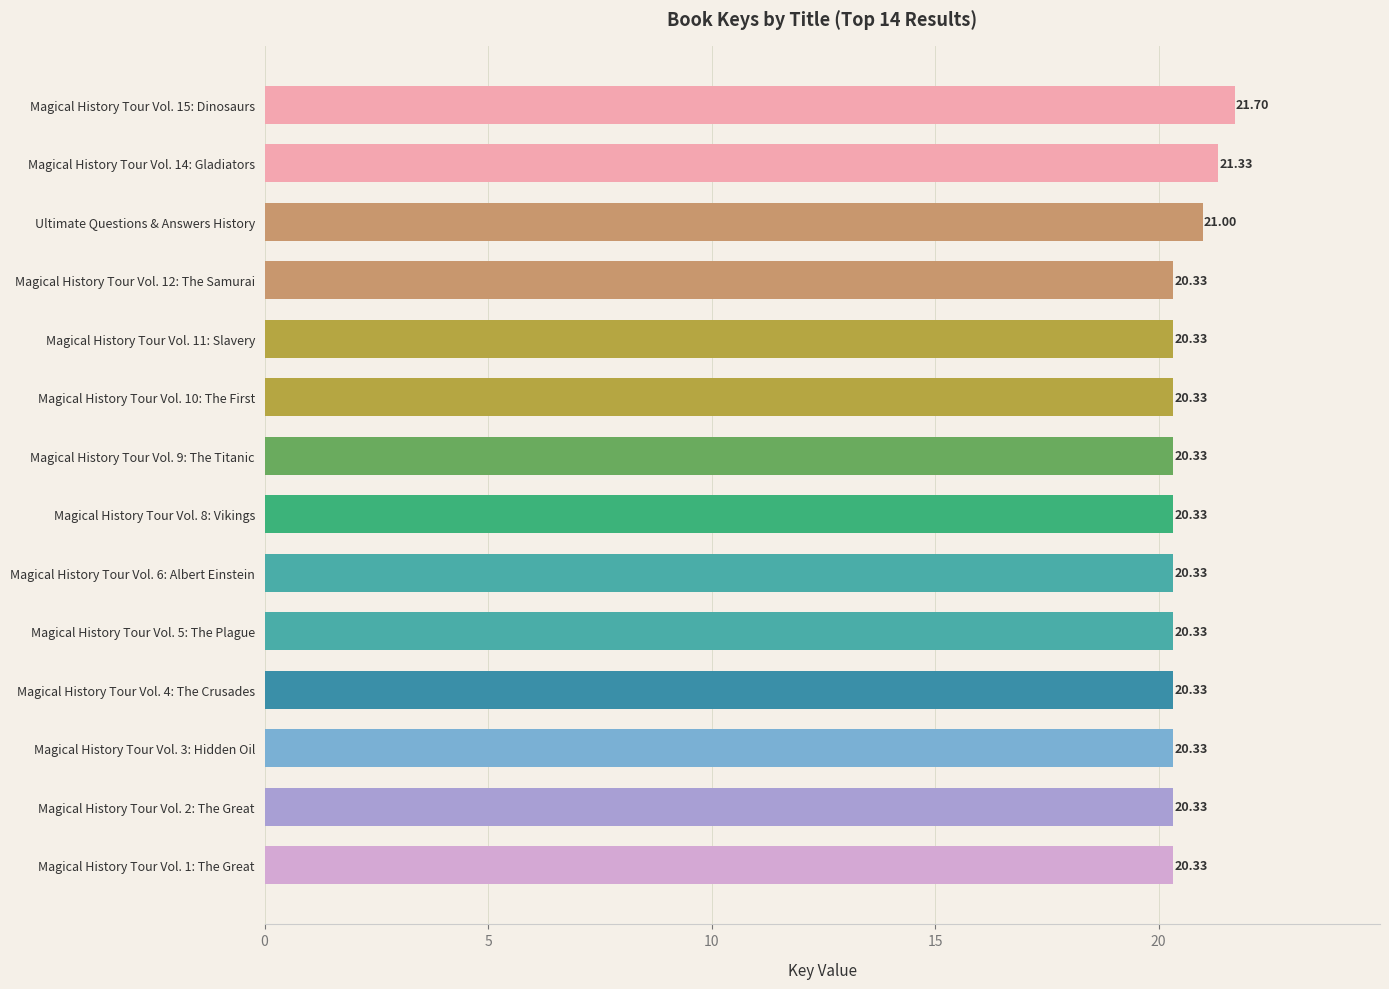

Which has a higher value, Magical History Tour Vol. 3: Hidden Oil or Ultimate Questions & Answers History?

Ultimate Questions & Answers History